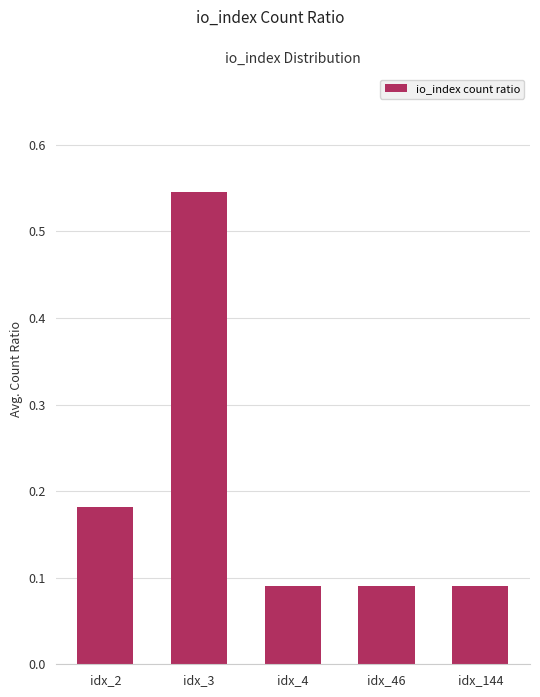

What is the sum of the values at idx_3 and idx_2?

0.7